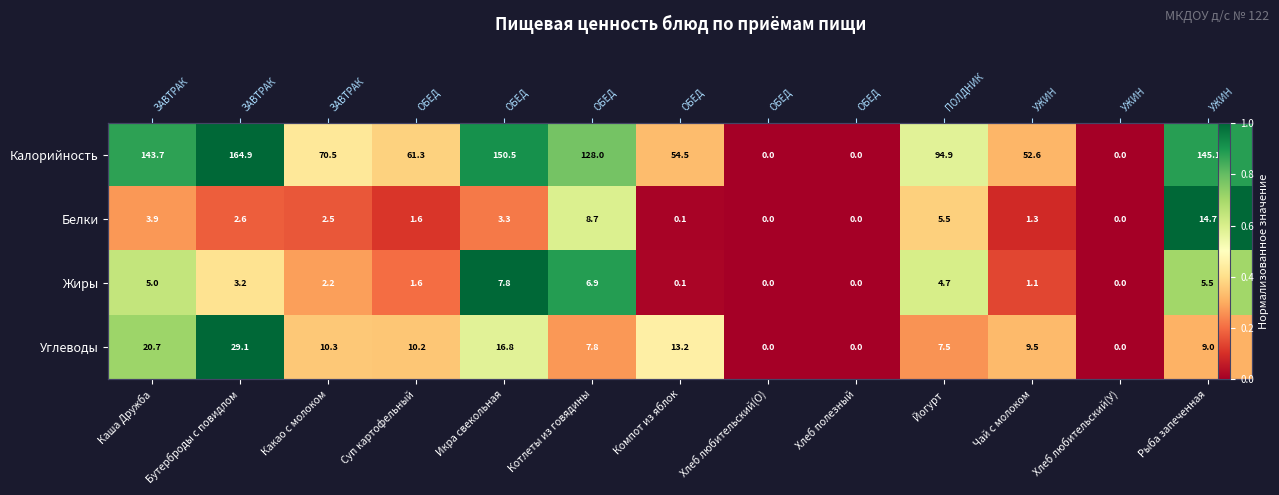

The value of Углеводы at Хлеб любительский(О) is -0.6. True or false?

False